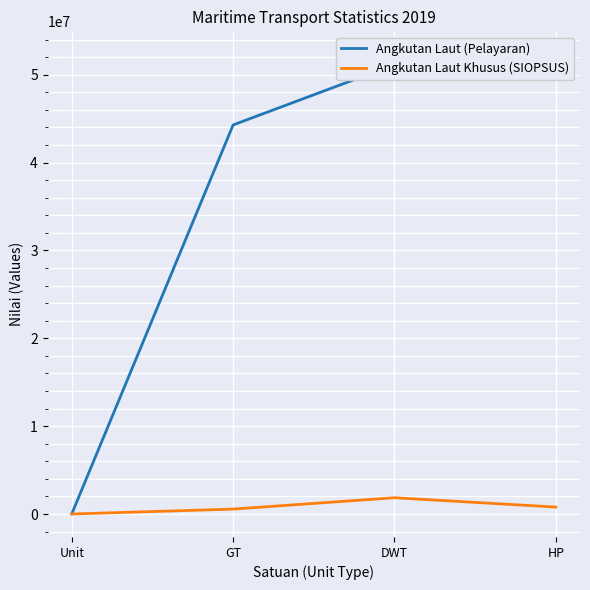

Rank the categories by Angkutan Laut (Pelayaran) value from highest to lowest.

HP, DWT, GT, Unit